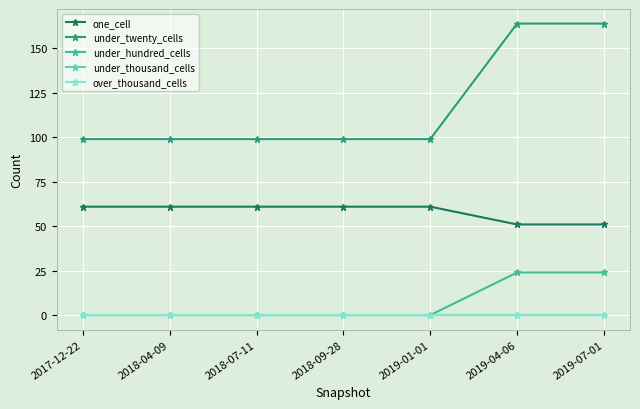

Does the chart display data point markers on the line(s)?

Yes